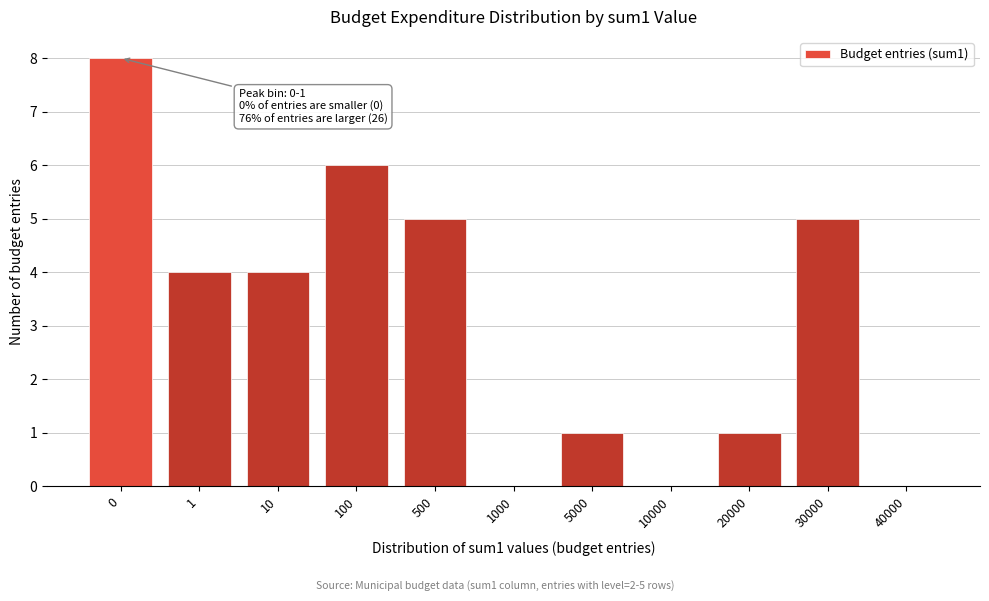

Reading left to right, what are all the values shown in this chart?

0=8	1=4	10=4	100=6	500=5	1000=0	5000=1	10000=0	20000=1	30000=5	40000=0